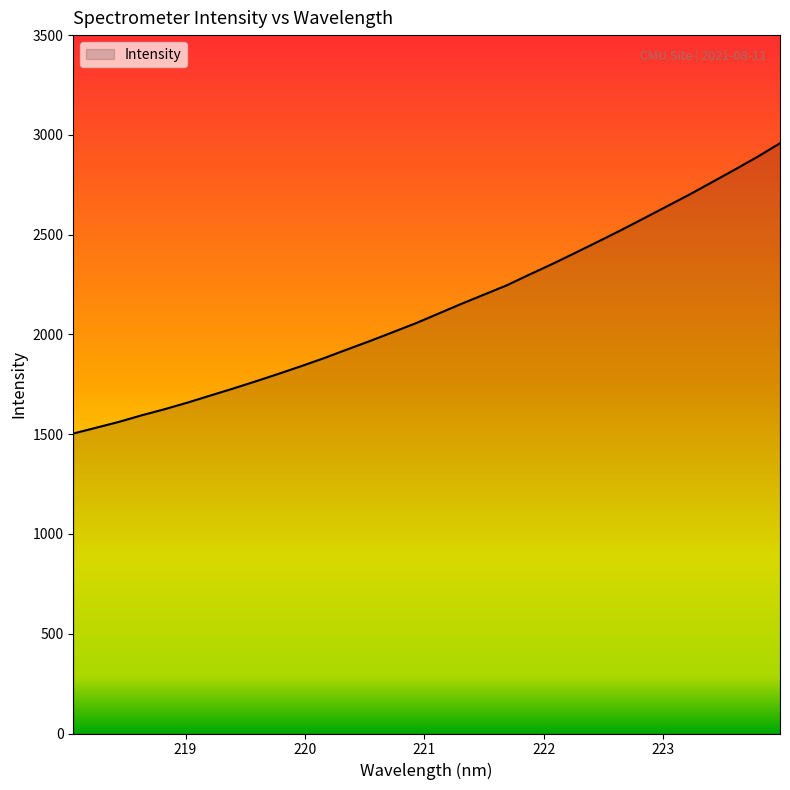

What is the difference between the maximum and minimum values?

1454.8